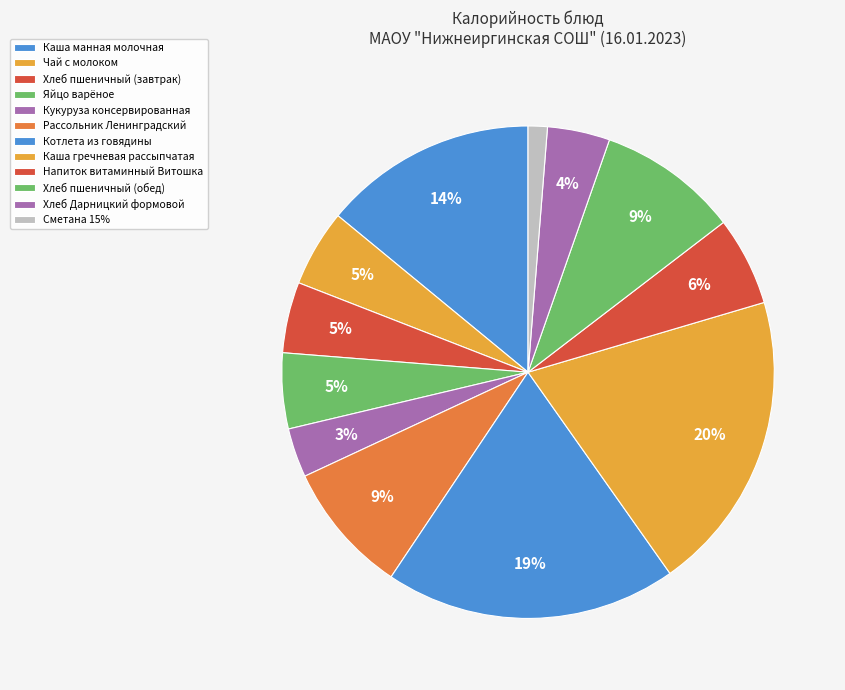

Which category has the smallest portion of the pie?

Сметана 15%